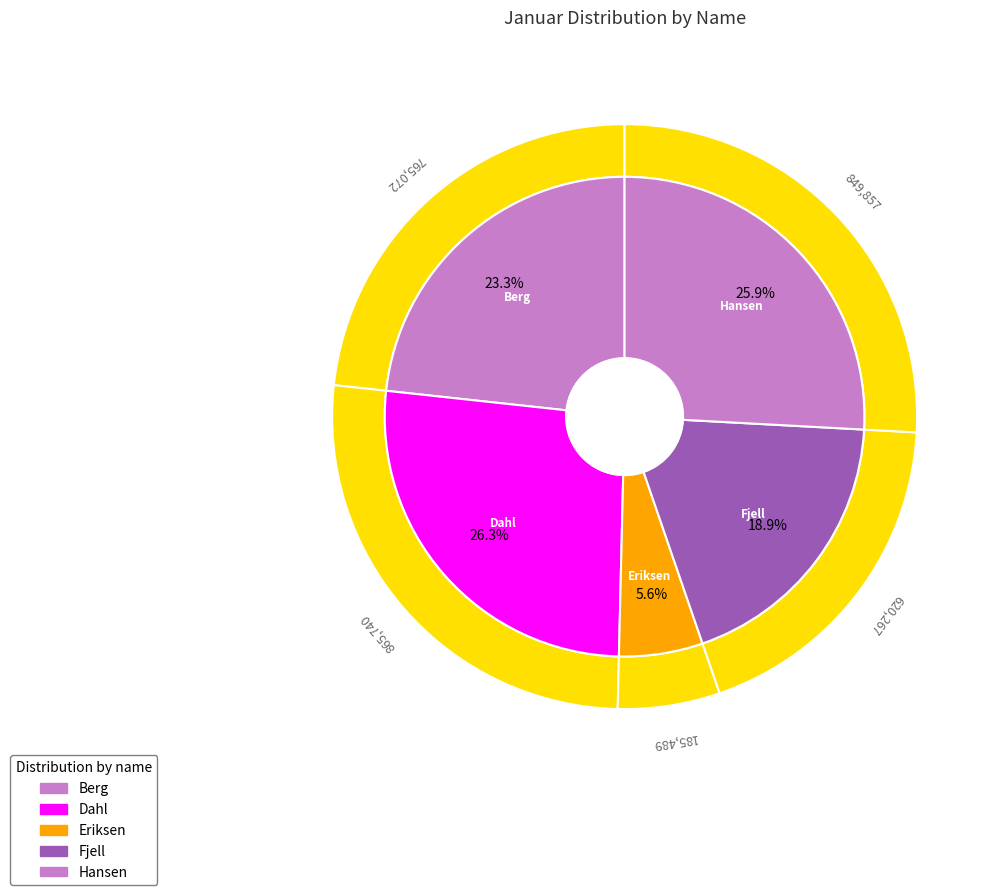

To the nearest percent, what is the combined percentage of Berg and Hansen?

49%